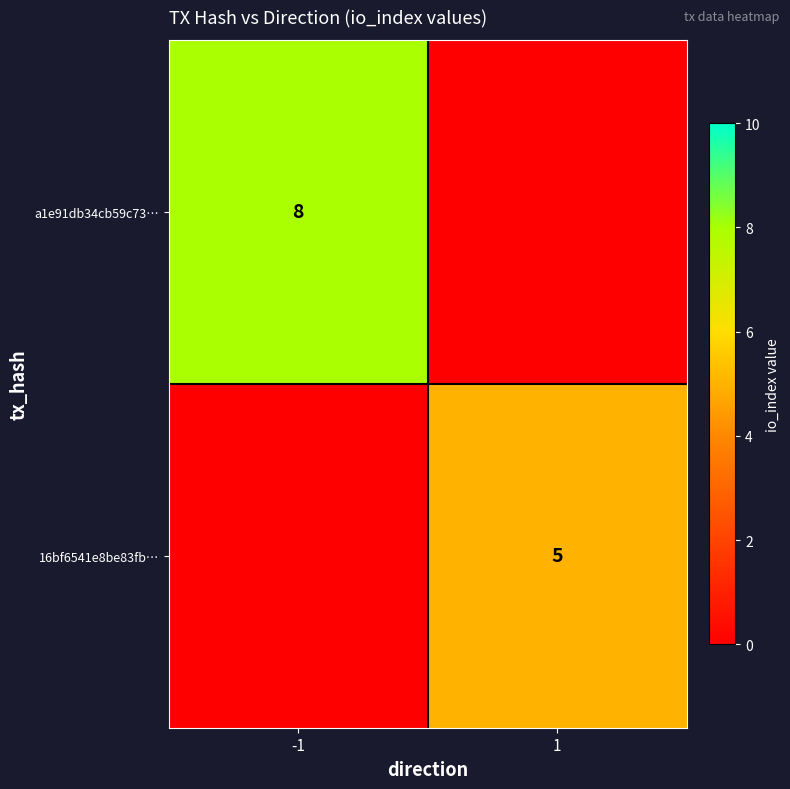

True or false: 16bf6541e8be83fb… has a value of 5 at 1.

True